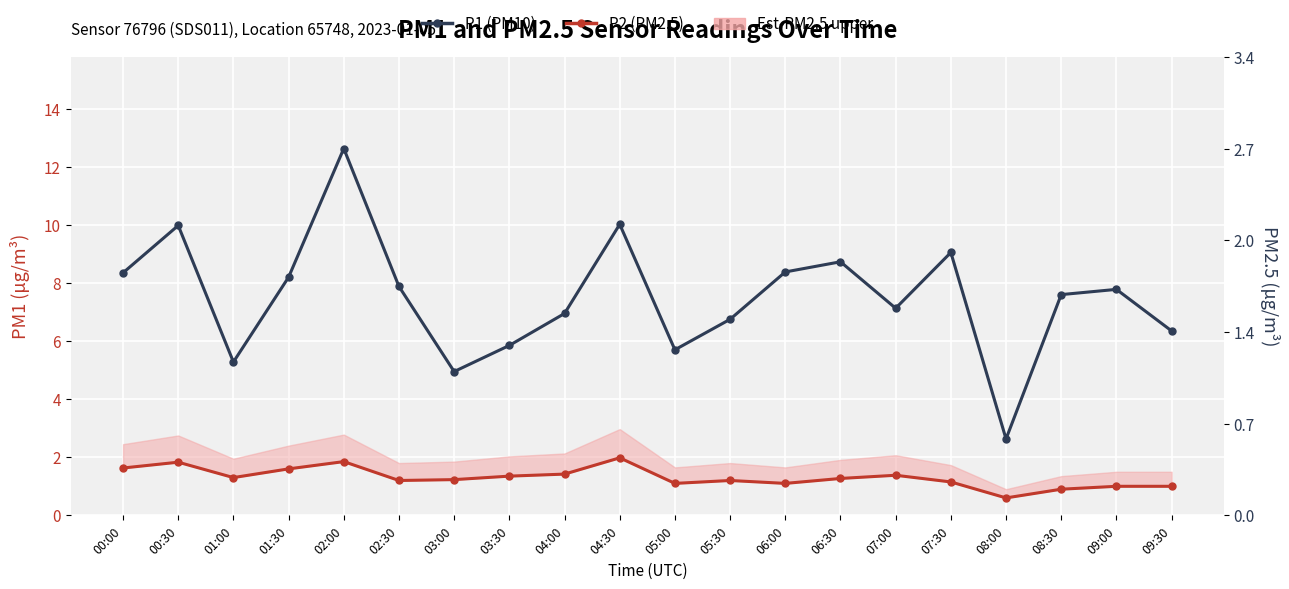

Which series has the widest spread of values?

P1 (PM10)